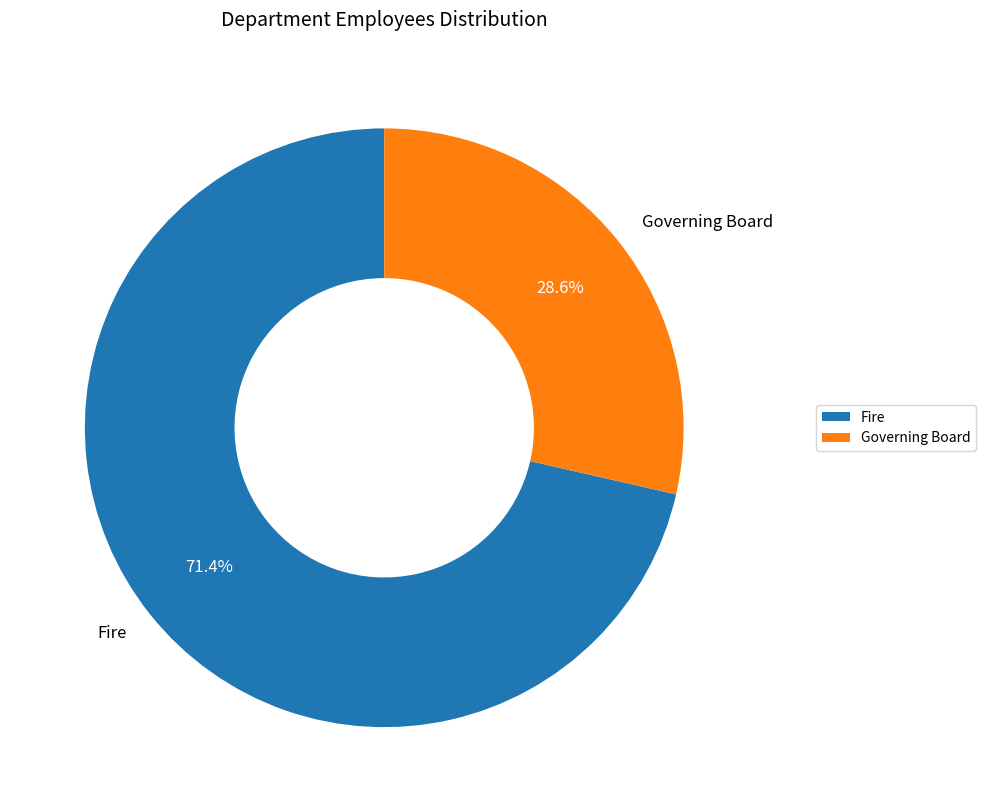

True or false: Governing Board accounts for 17% of the total.

False